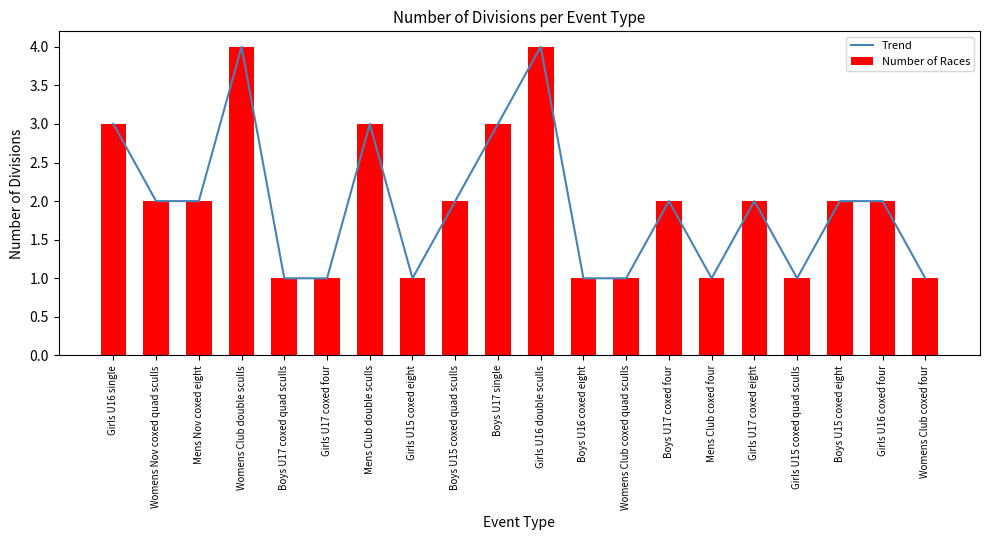

How many values in the Trend series exceed 2?

5